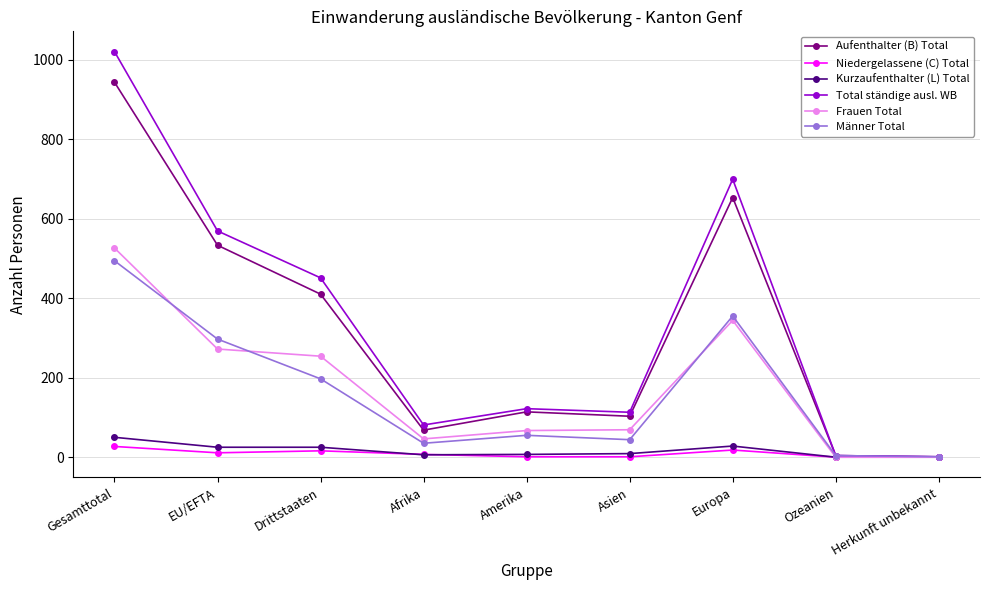

How many data points in Aufenthalter (B) Total are less than 114?

4